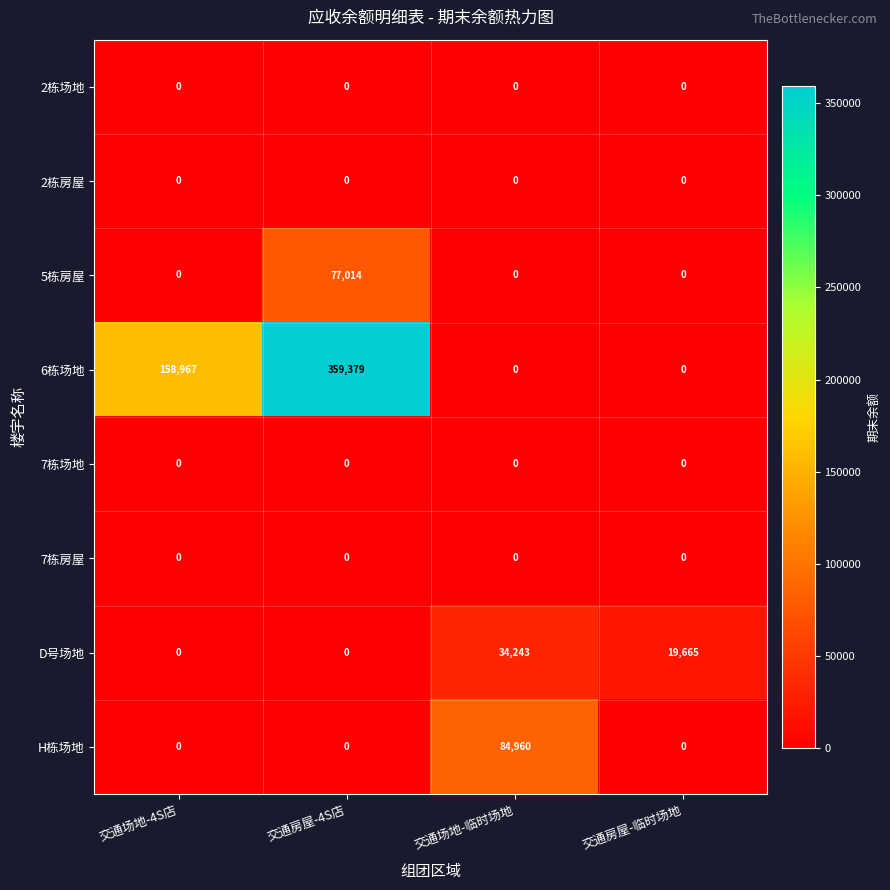

Count the D号场地 values in the range 0 to 34243.

4